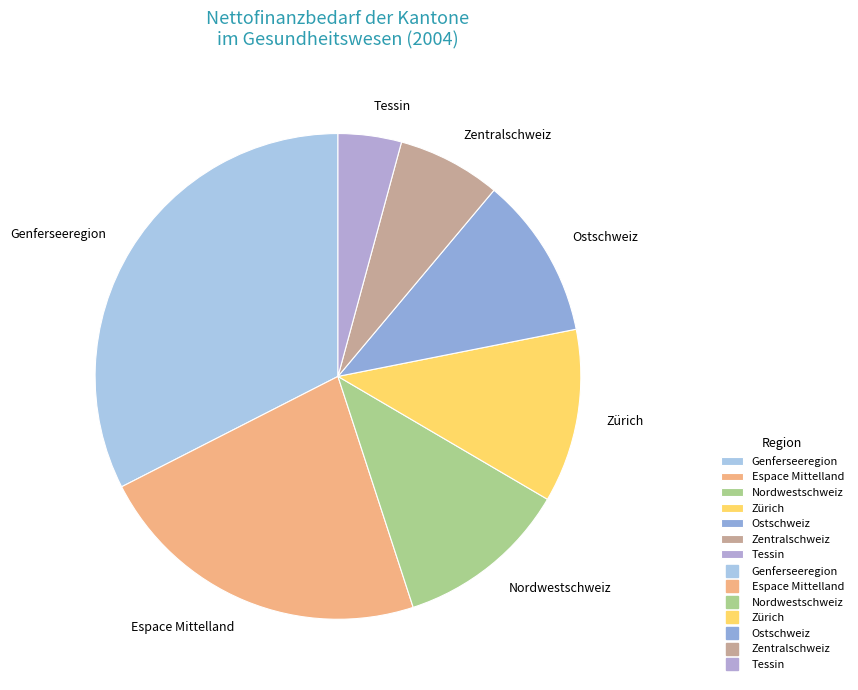

Does Ostschweiz represent more than half of the total?

No